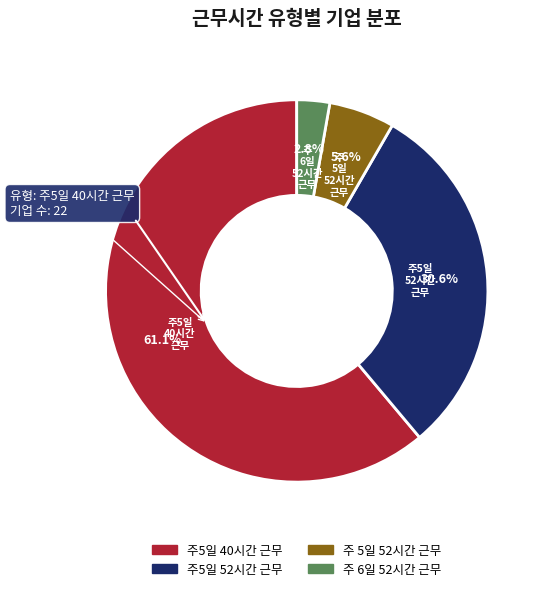

Which has a higher value, 주5일 52시간 근무 or 주5일 40시간 근무?

주5일 40시간 근무